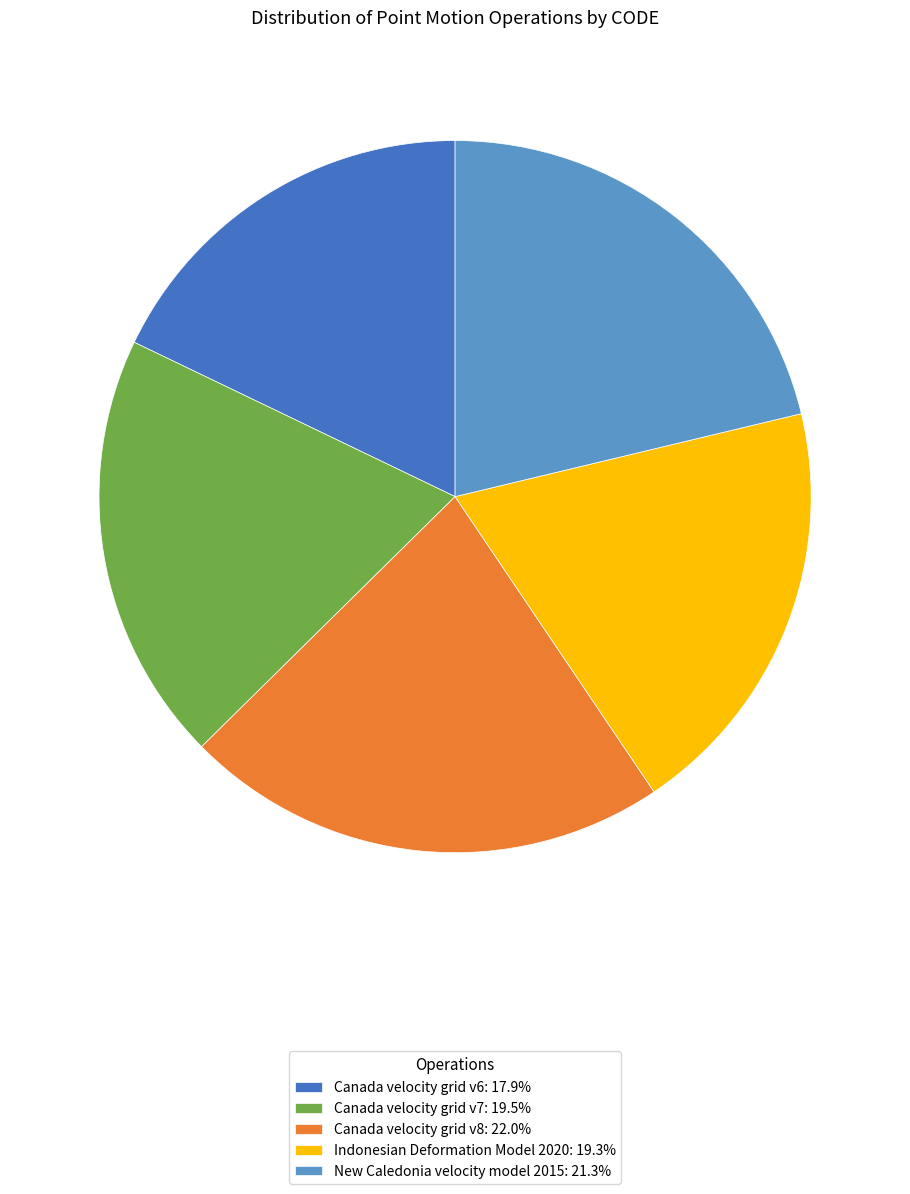

Approximately how many times larger is the value at Canada velocity grid v7: 19.5% compared to Indonesian Deformation Model 2020: 19.3%?

1.0